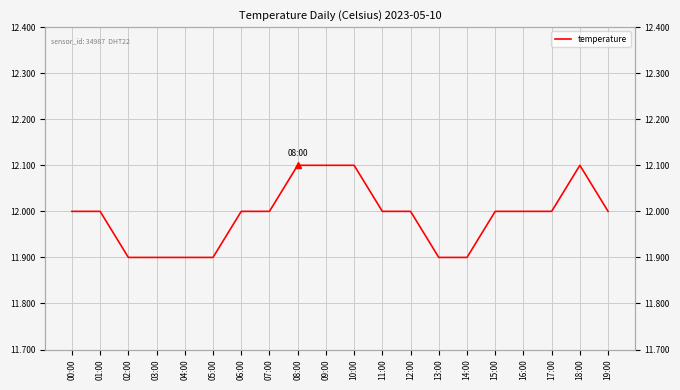

What is the ratio of the value at 17:00 to the value at 05:00?

1.0